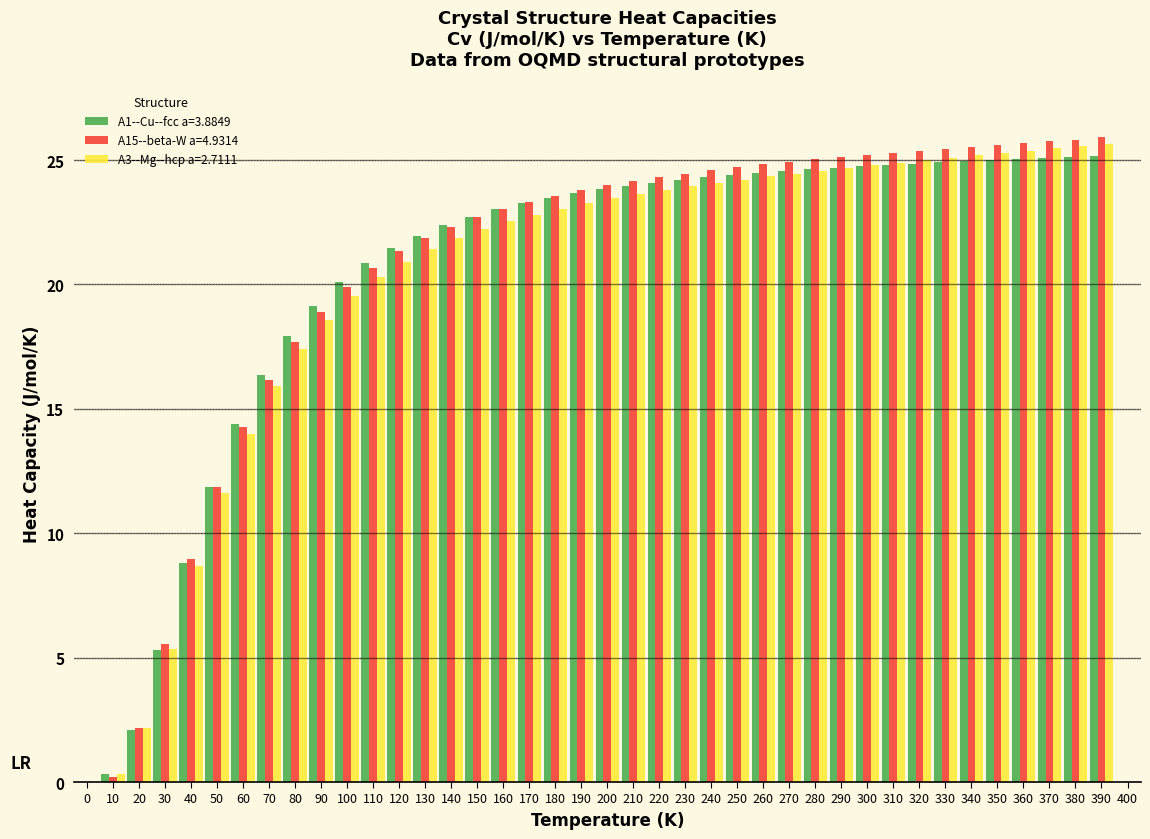

What is the maximum value shown in the chart?

25.9